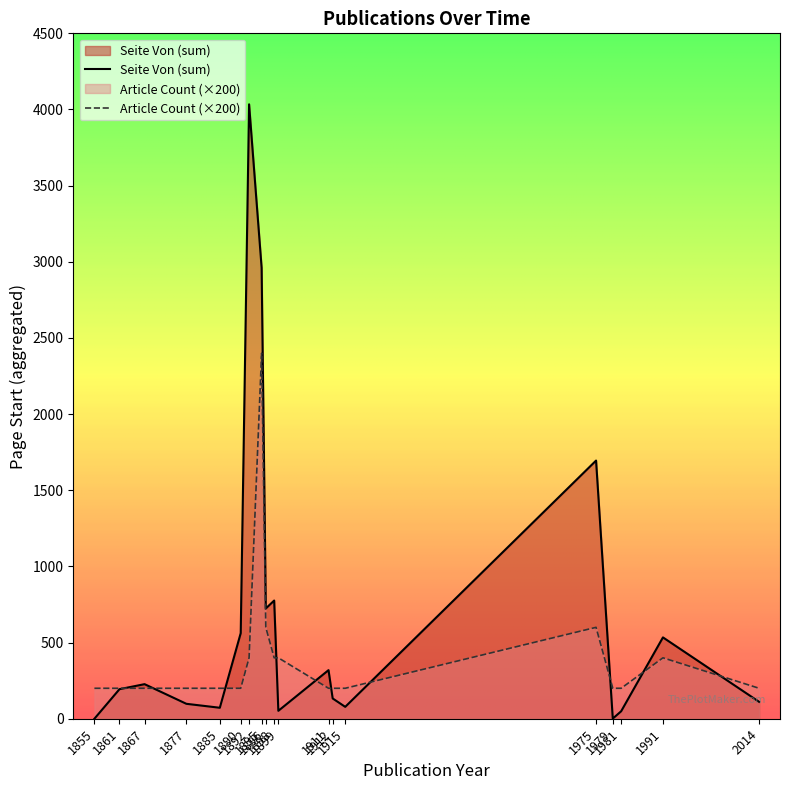

What is the sum of the Seite Von values at 1867 and 1896?

676